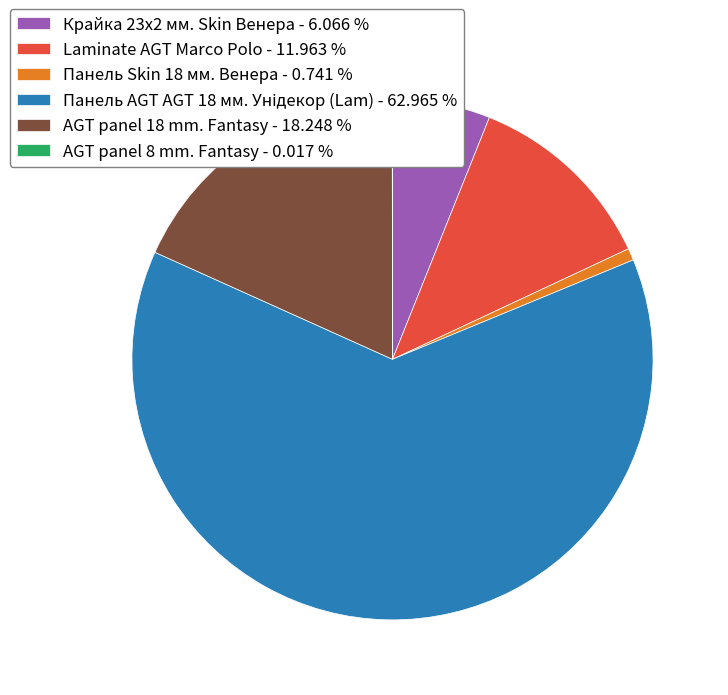

Between Панель Skin 18 мм. Венера - 0.741 % and Крайка 23x2 мм. Skin Венера - 6.066 %, which is larger?

Крайка 23x2 мм. Skin Венера - 6.066 %